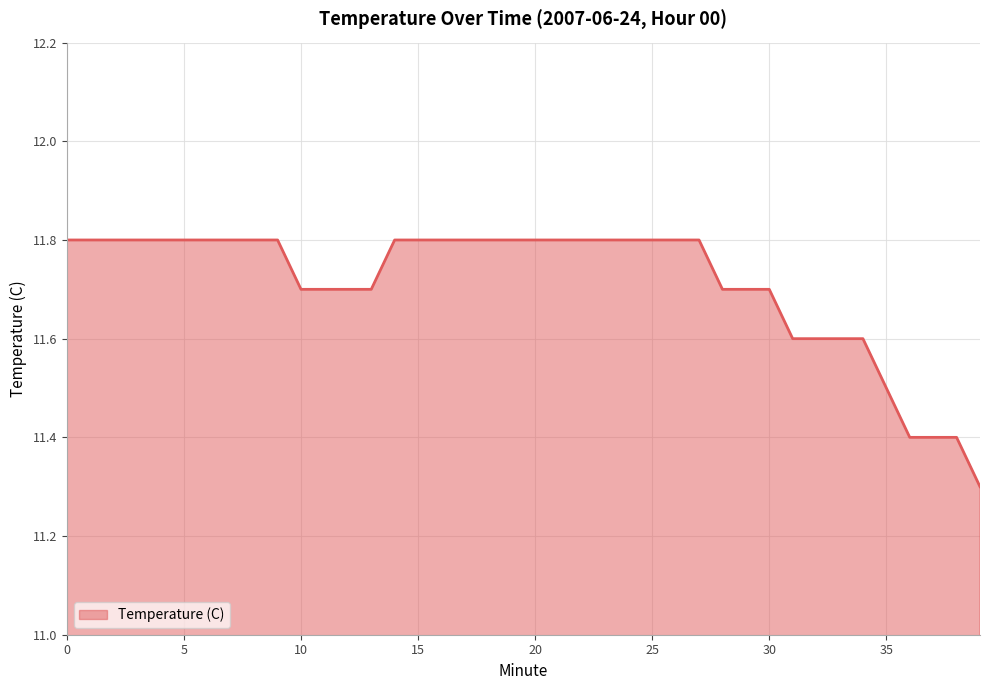

Is it true that the value at 37 is 6.4?

False